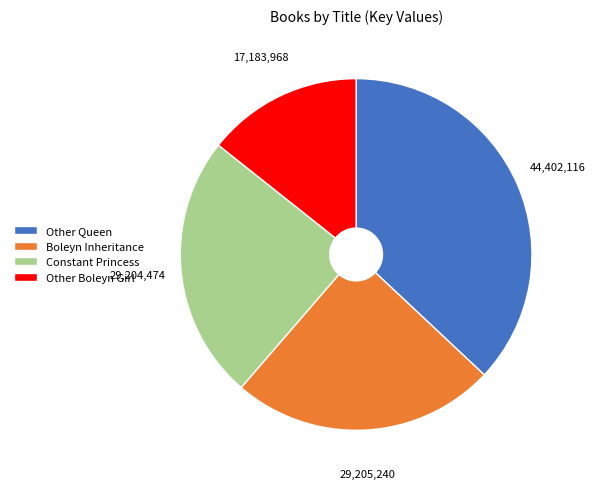

Approximately how many times larger is the value at Boleyn Inheritance compared to Constant Princess?

1.0